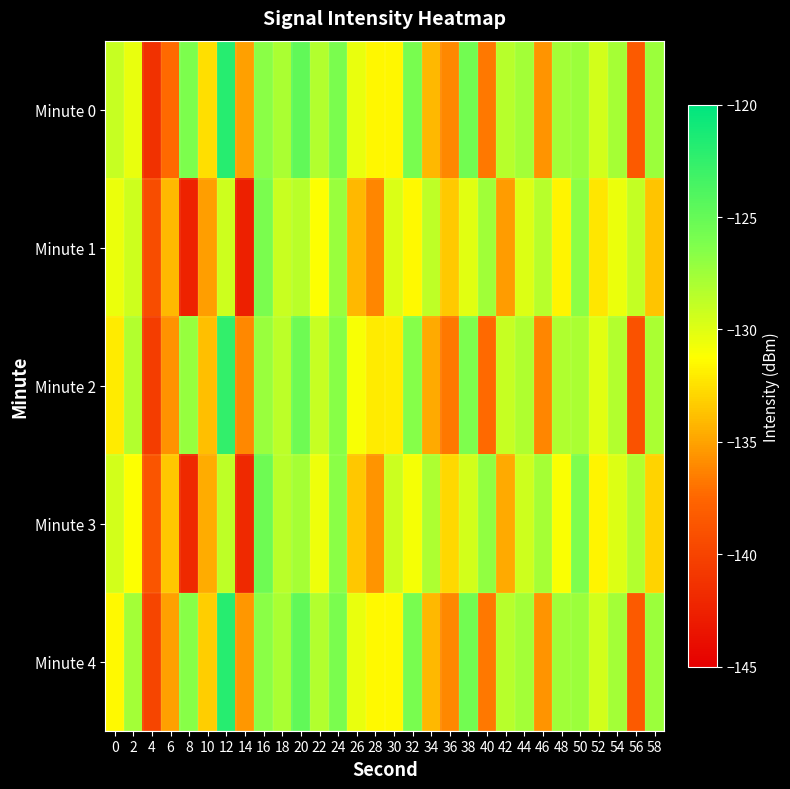

What is the difference between the Minute 3 values at 6 and 10?

1.1